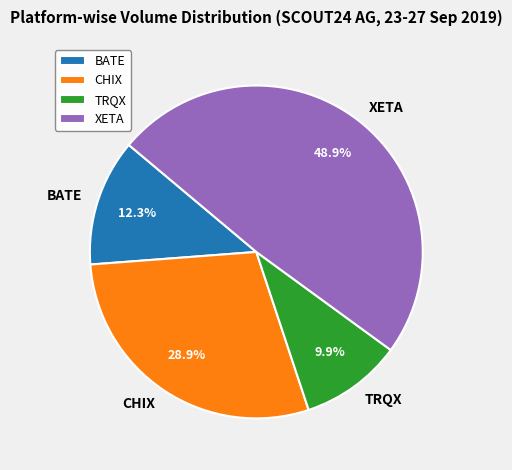

To the nearest percent, what is the combined percentage of BATE and XETA?

61%